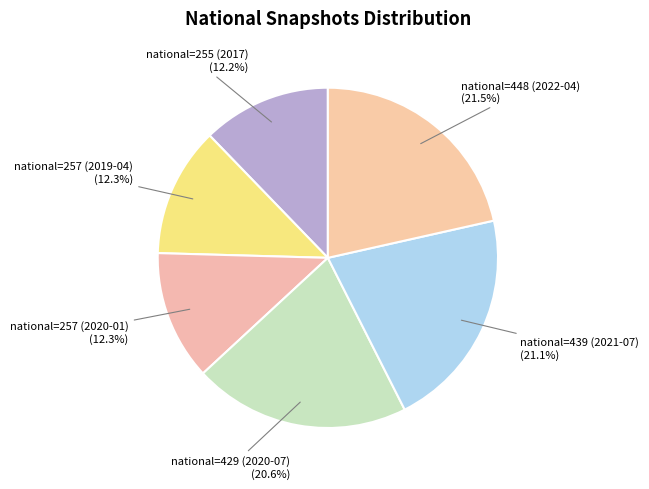

Does any single category account for the majority?

No